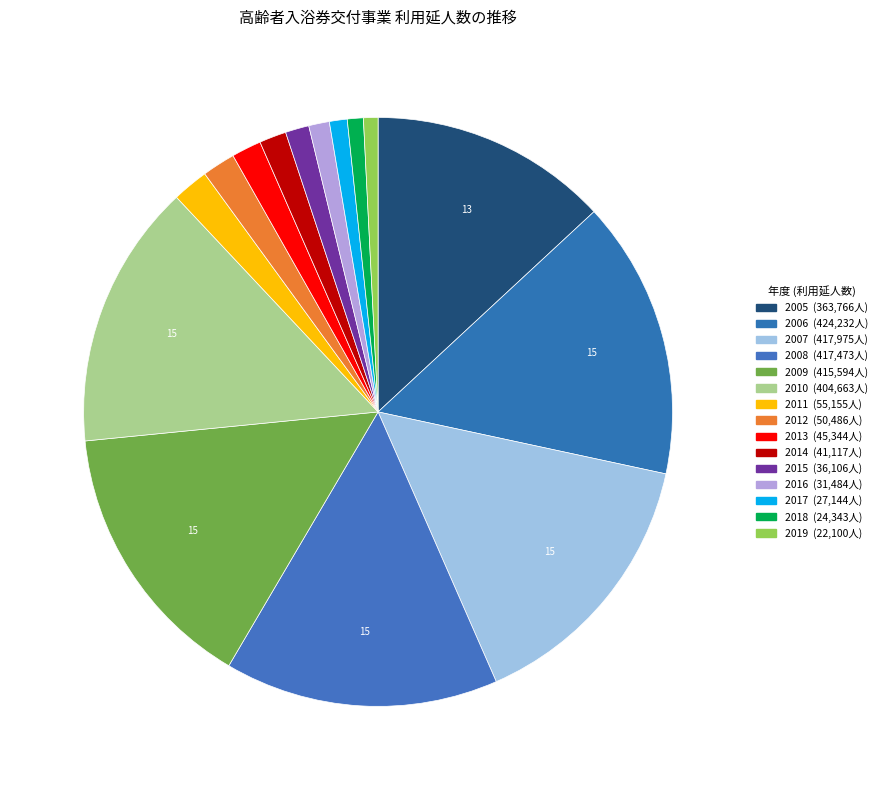

The 2015 slice represents 11% of the pie. True or false?

False